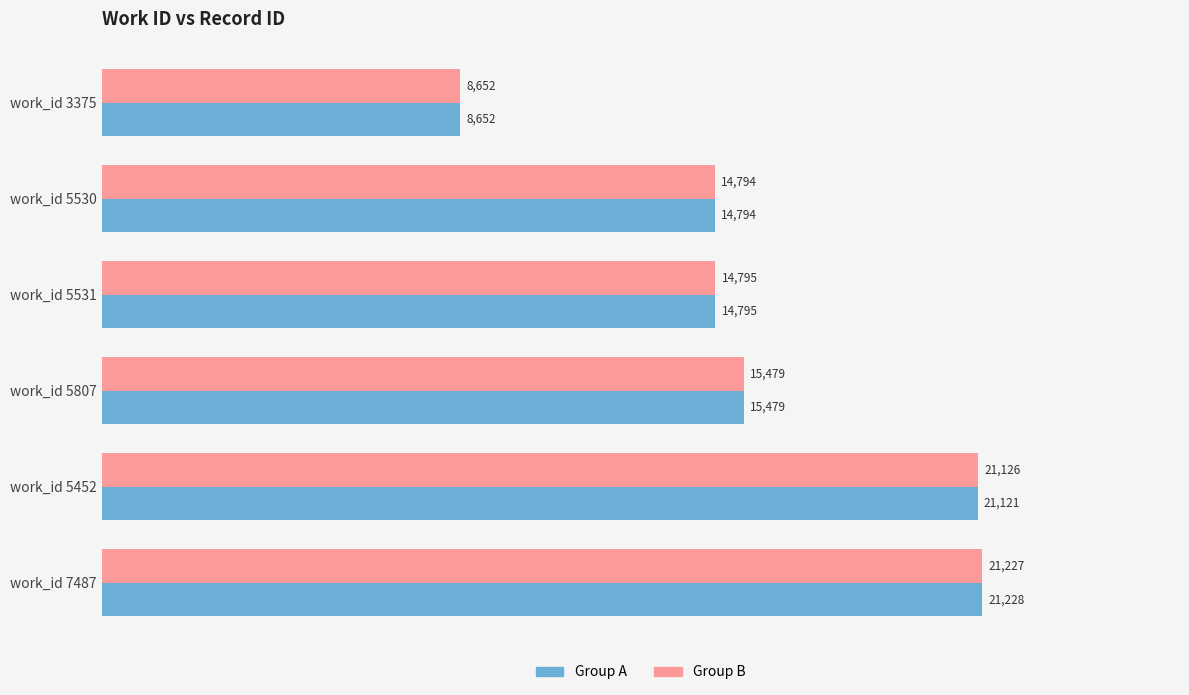

How many series are shown in this chart?

2